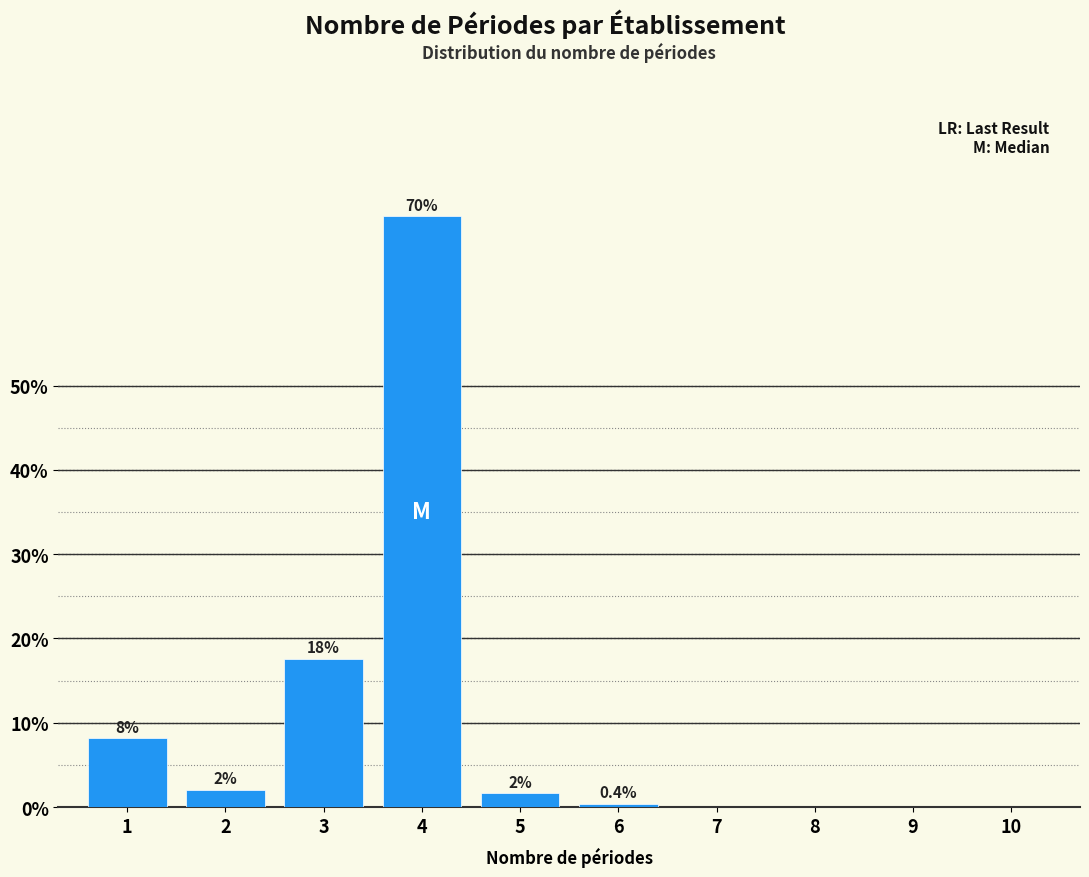

True or false: the data shows 0.4 at 6.

True